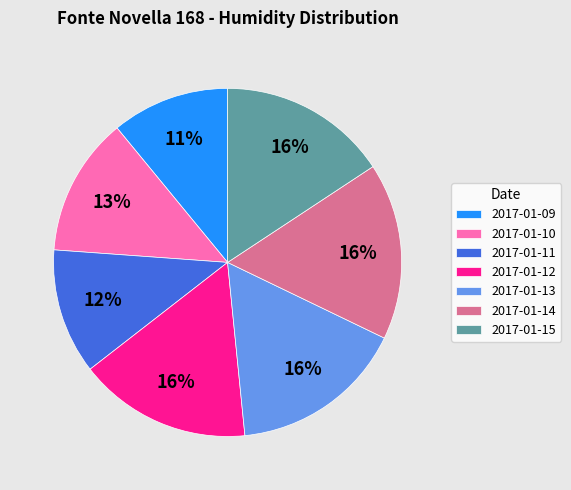

To the nearest percent, what is the difference between the largest and smallest slice percentages?

5%